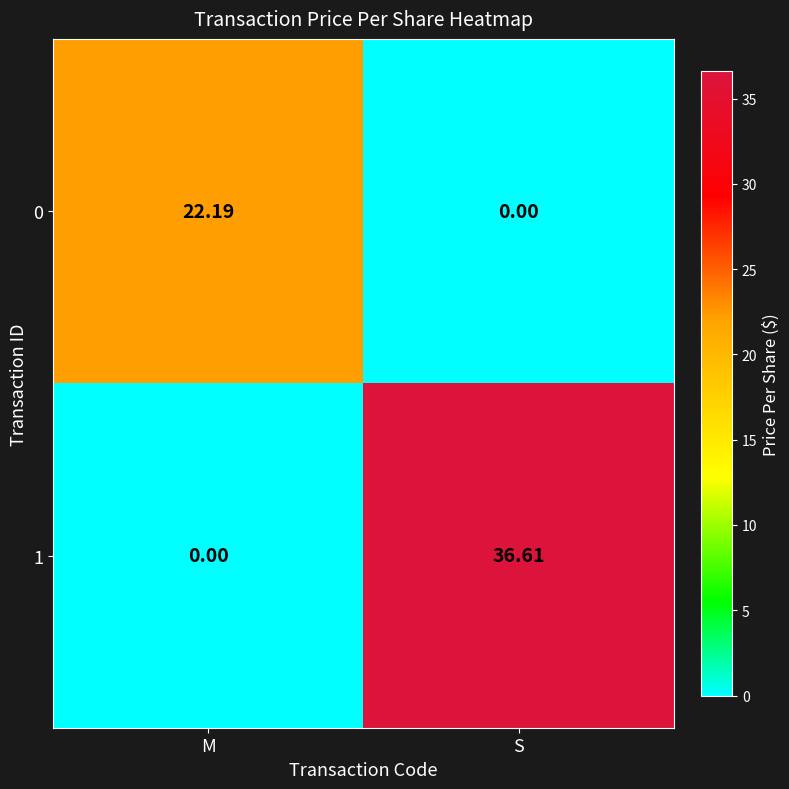

List the labels in order of 1 value, largest first.

S, M